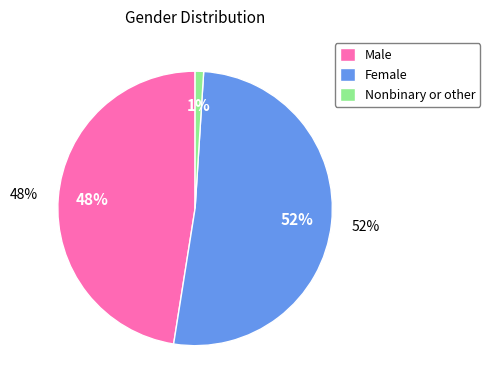

To the nearest percent, what percentage of the pie is Male?

48%